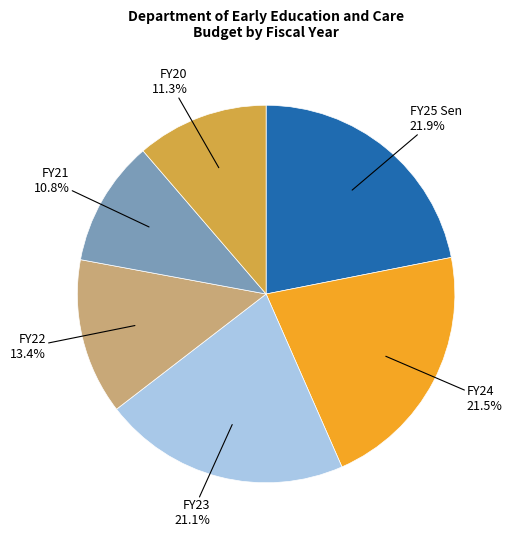

Is there any slice that represents more than half of the pie?

No